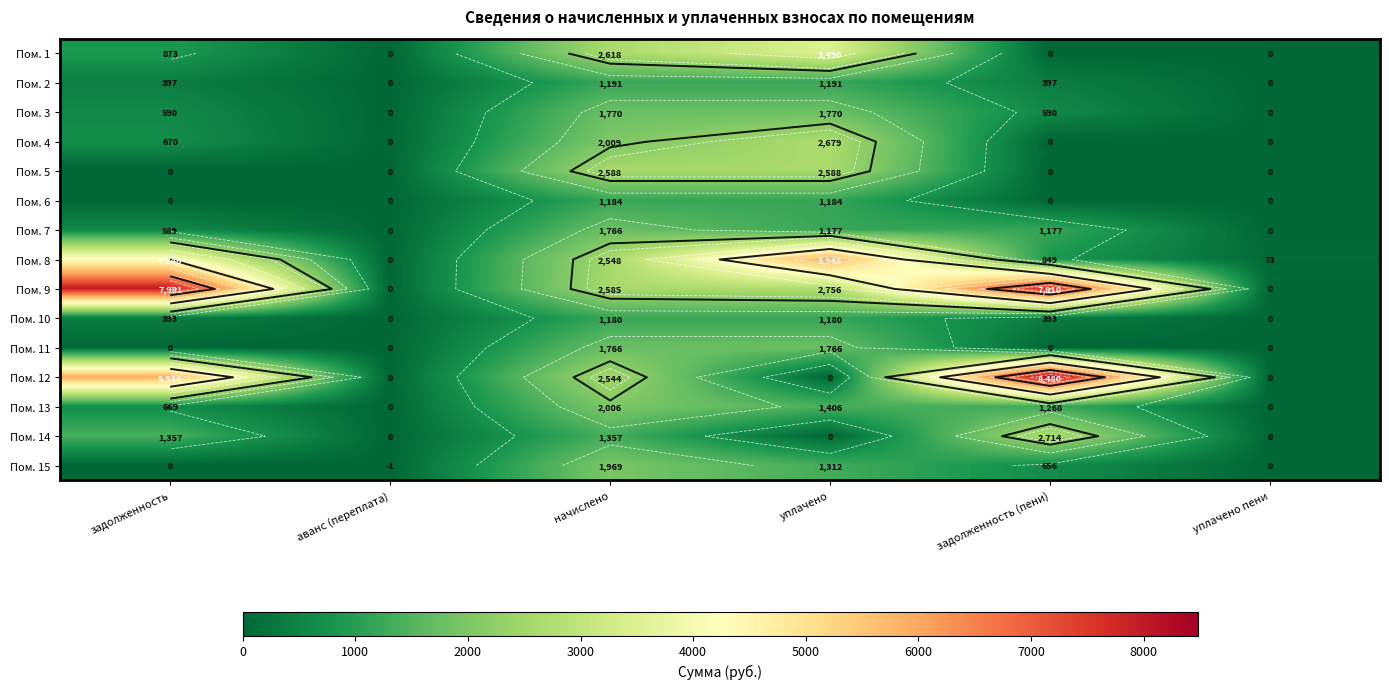

Between уплачено and задолженность (пени), which is larger?

уплачено